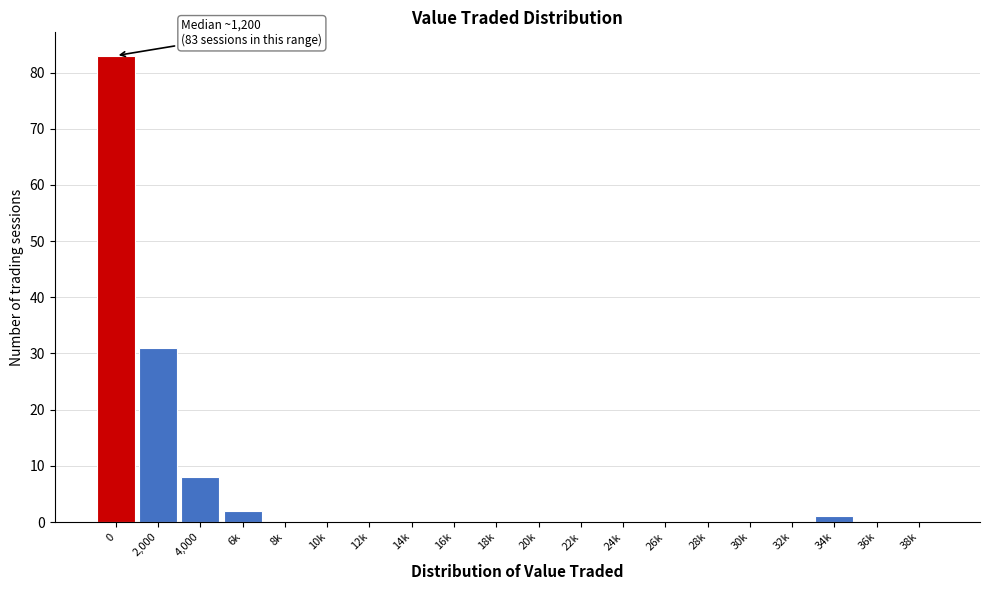

Reading left to right, transcribe all the data shown in this chart.

0=83	2,000=31	4,000=8	6k=2	8k=0	10k=0	12k=0	14k=0	16k=0	18k=0	20k=0	22k=0	24k=0	26k=0	28k=0	30k=0	32k=0	34k=1	36k=0	38k=0